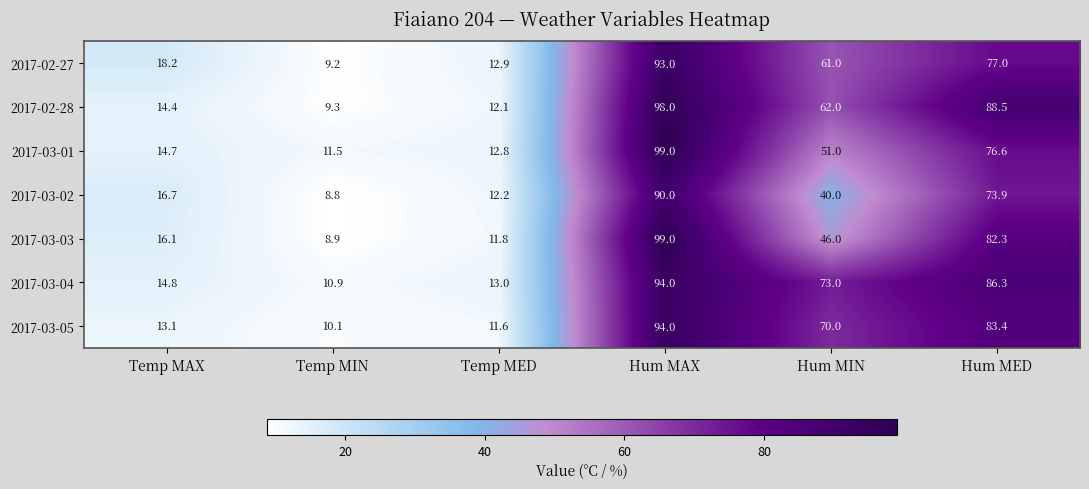

At how many categories does at least one series exceed 78?

2